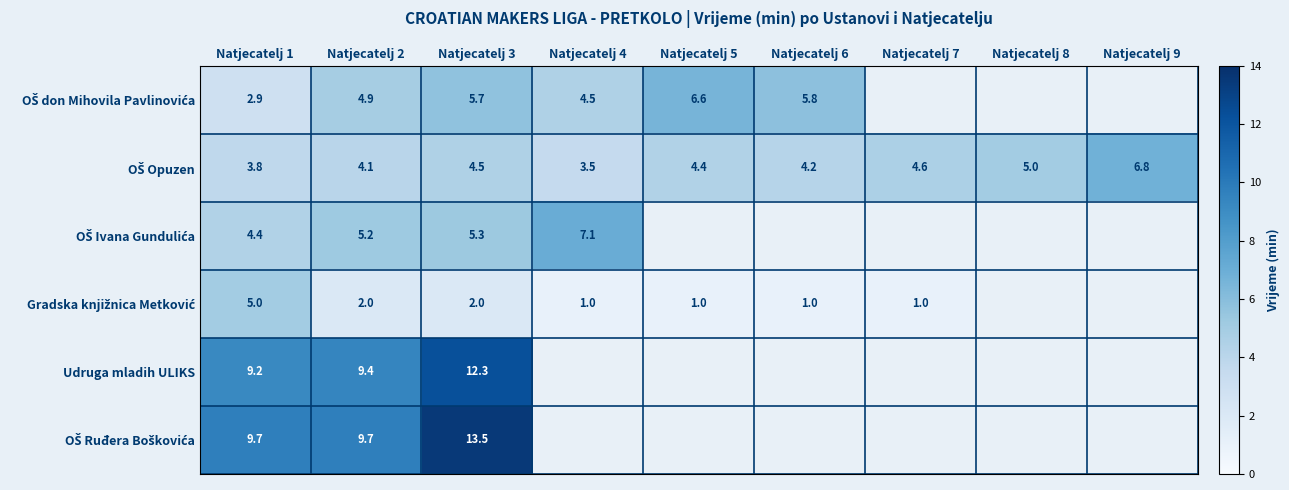

How many values in OŠ Ivana Gundulića are above zero?

4